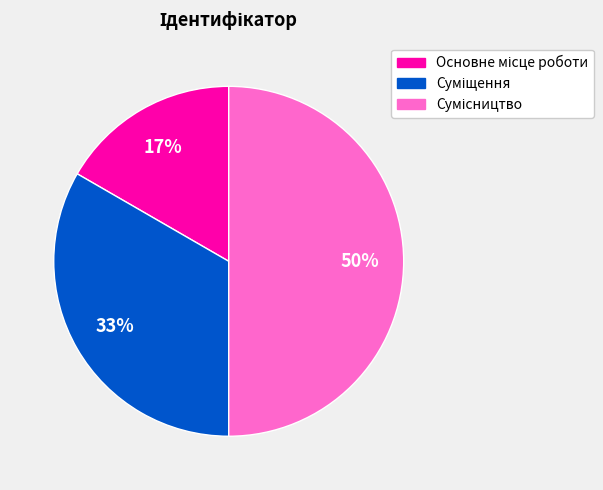

To the nearest percent, what is the average slice percentage?

33%